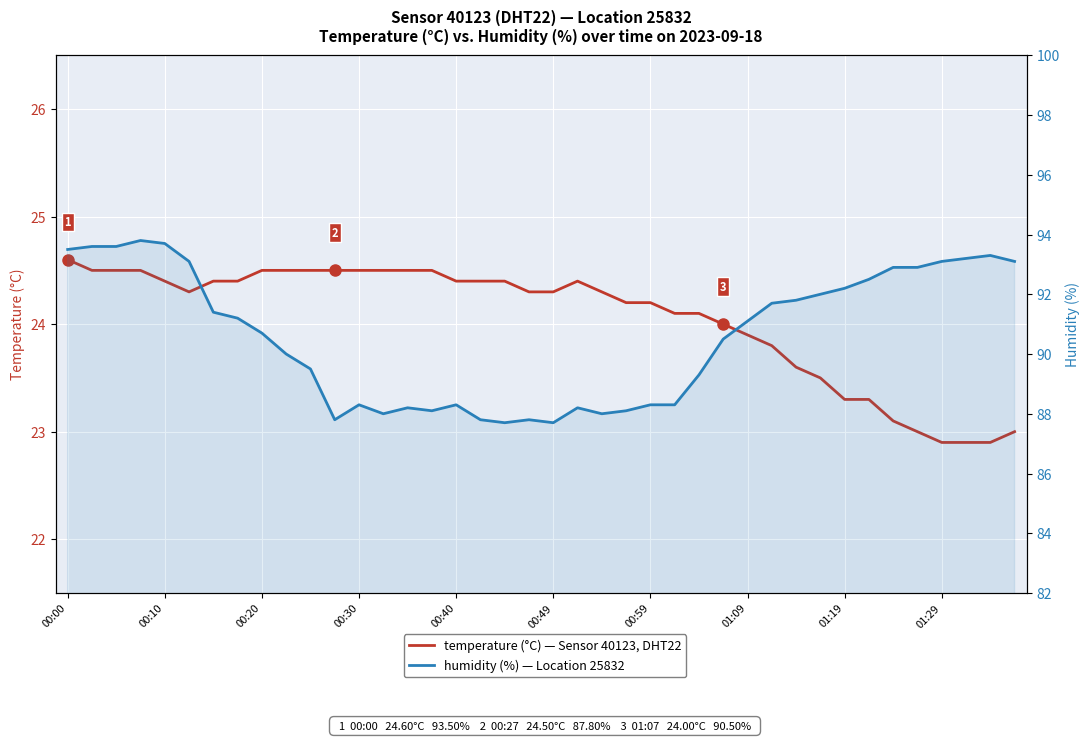

How many data points in humidity (%) are less than 91?

20